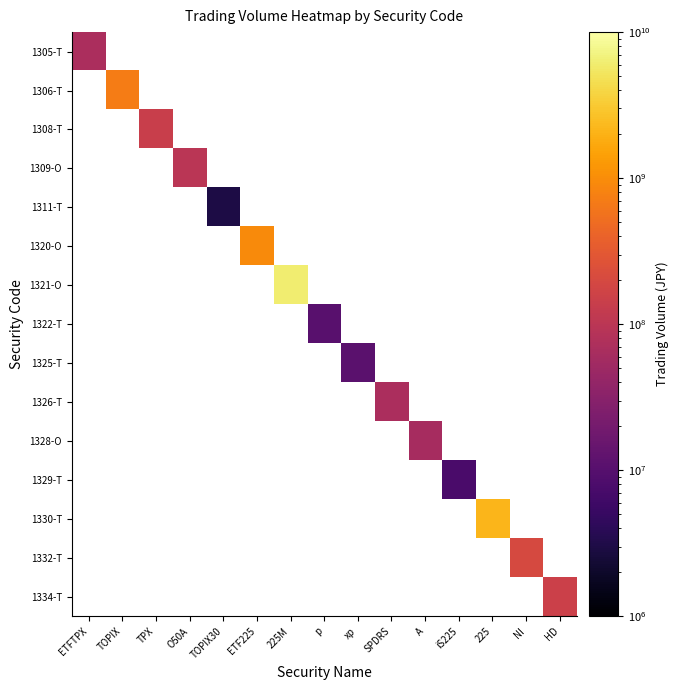

How many categories are shown in the chart?

15